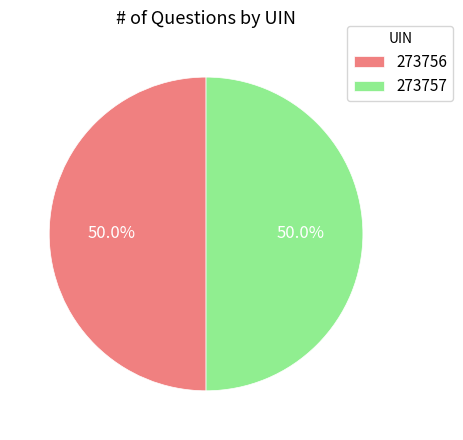

Combined, do 273756 and 273757 account for over 50%?

Yes